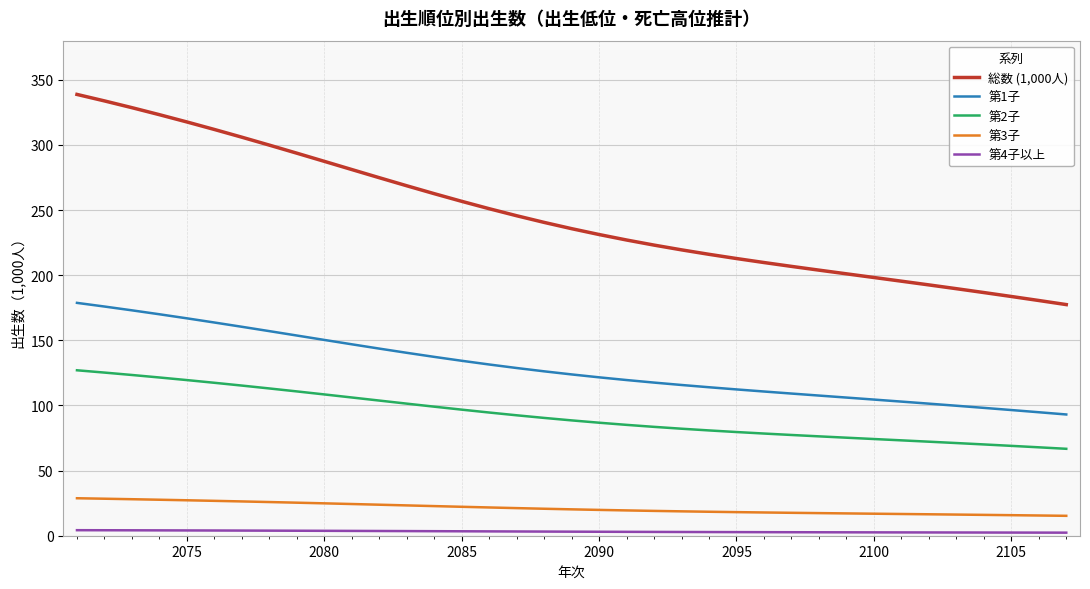

True or false: 第2子 and 第4子以上 cross at least once.

False